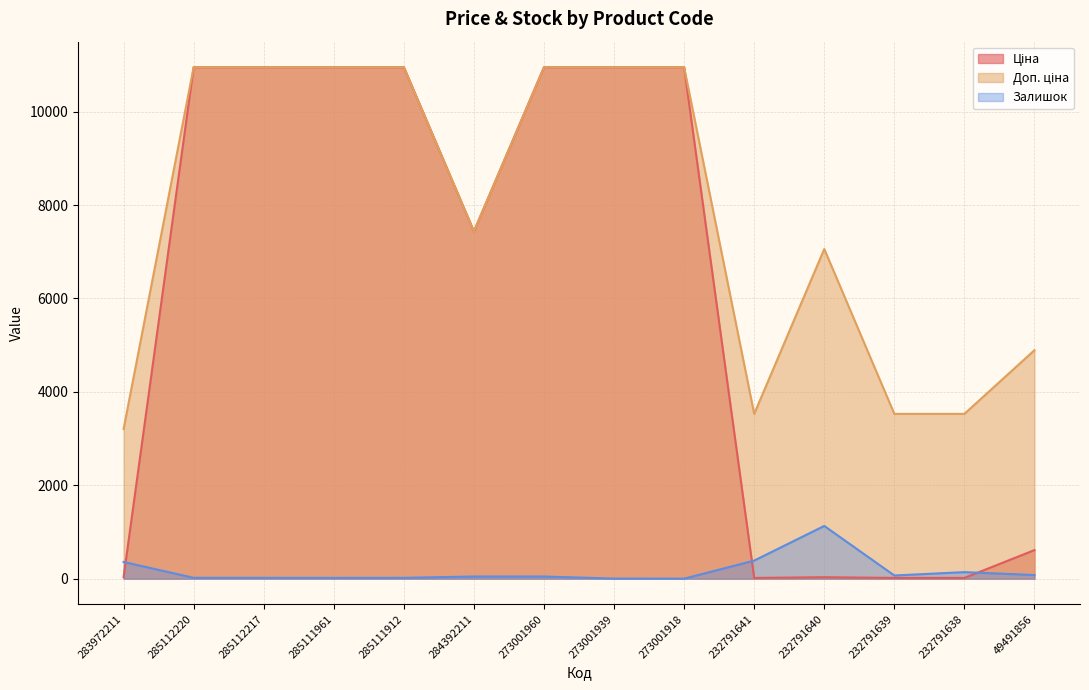

List the series in order of their peak value, highest first.

Ціна, Доп. ціна, Залишок